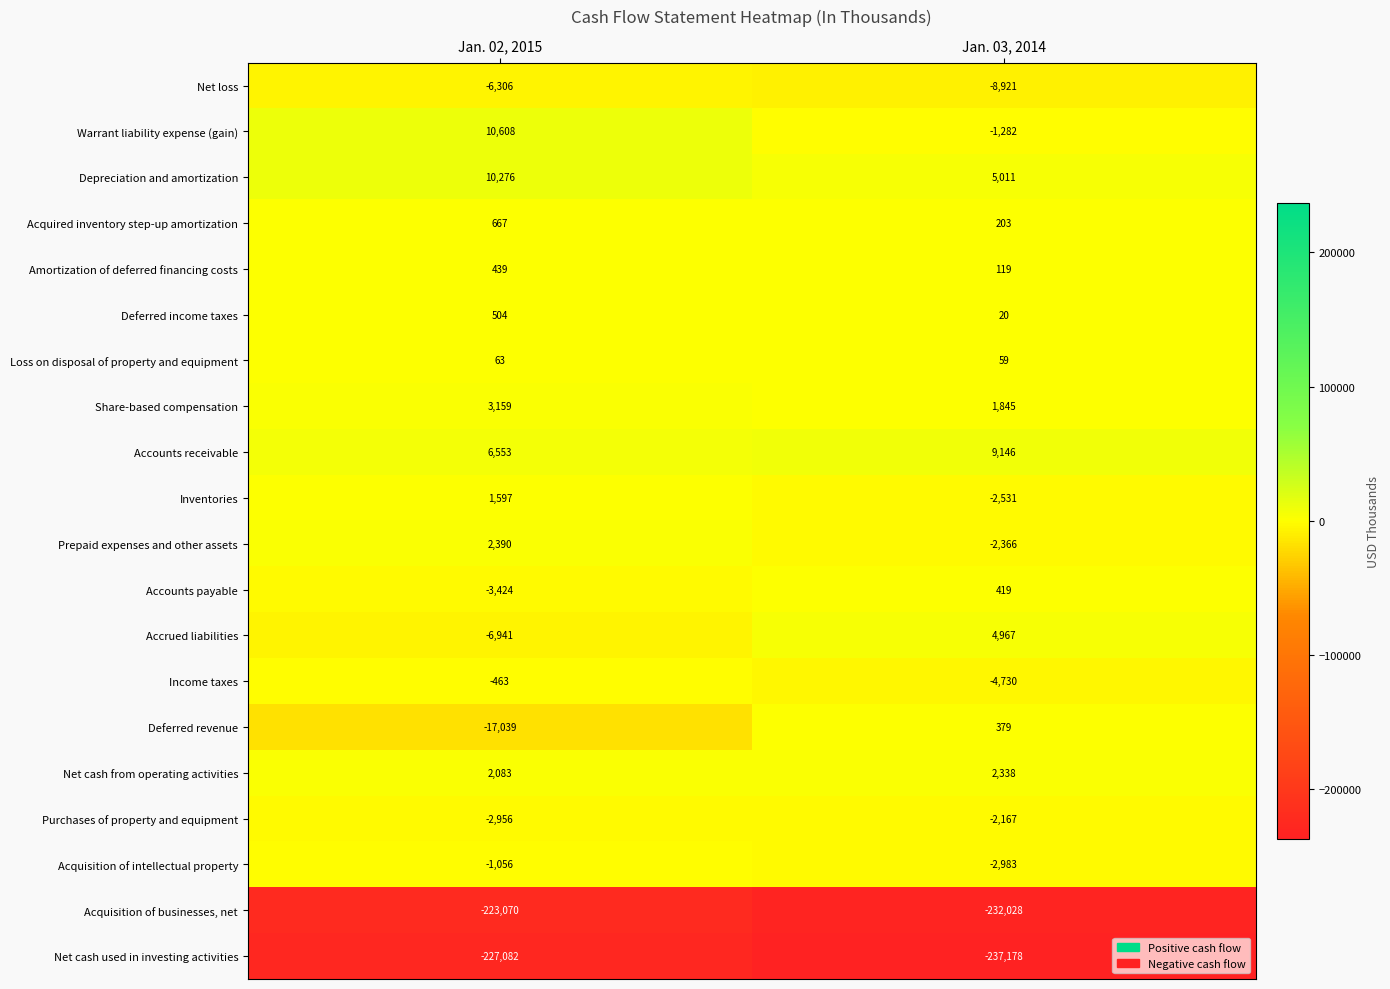

Rank the categories by Prepaid expenses and other assets value from highest to lowest.

Jan. 02, 2015, Jan. 03, 2014